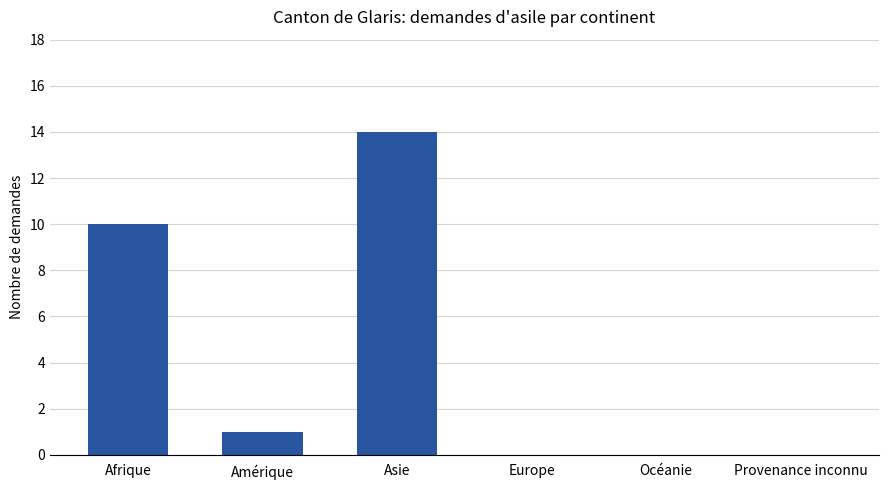

Which has a higher value, Provenance inconnu or Afrique?

Afrique